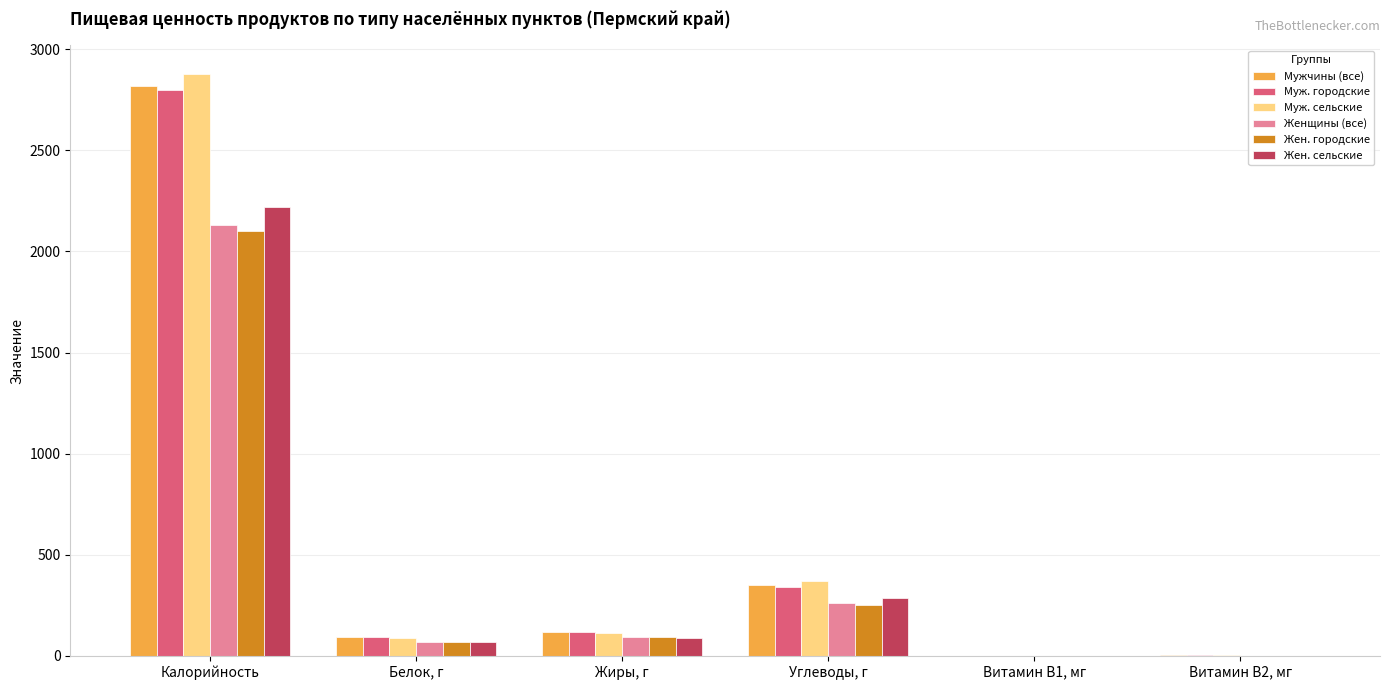

Is the value of Жен. городские at Углеводы, г greater than the value of Женщины (все) at Калорийность?

No